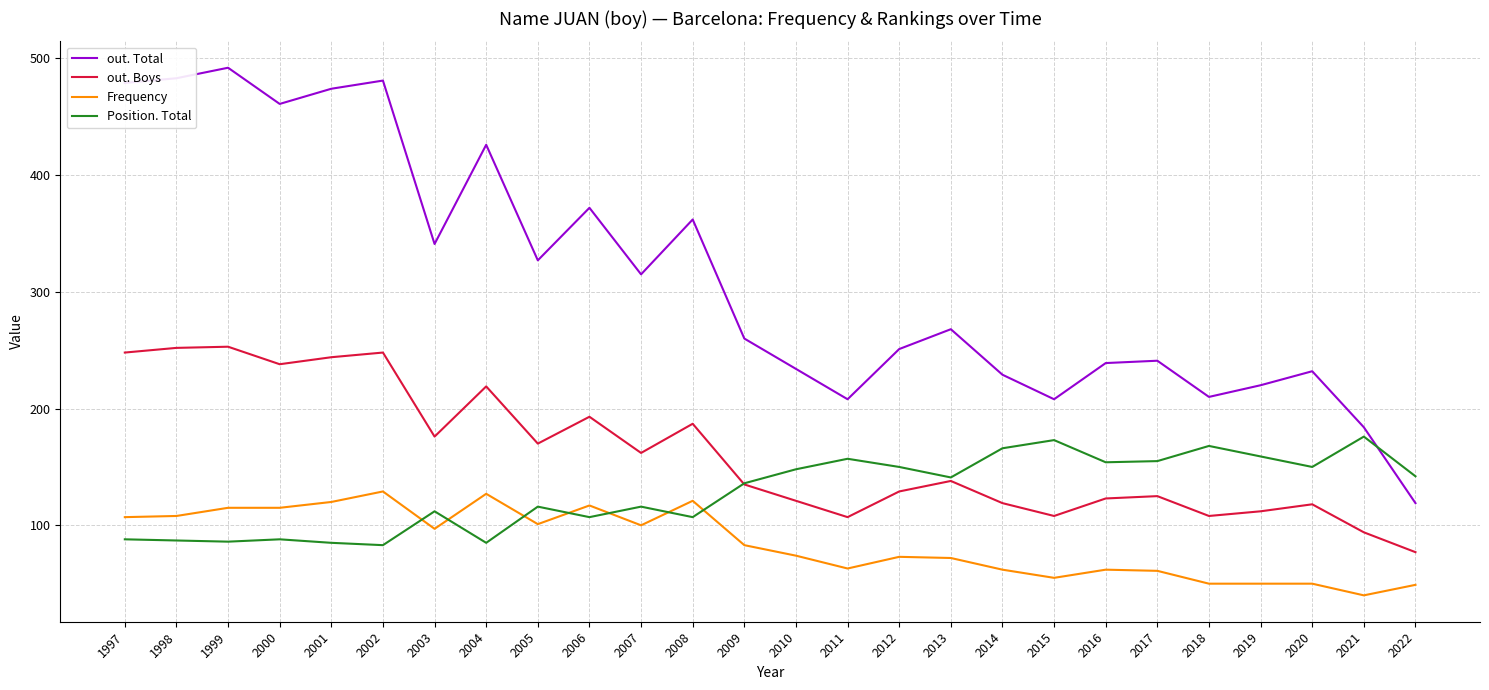

Count the number of data series in this chart.

4